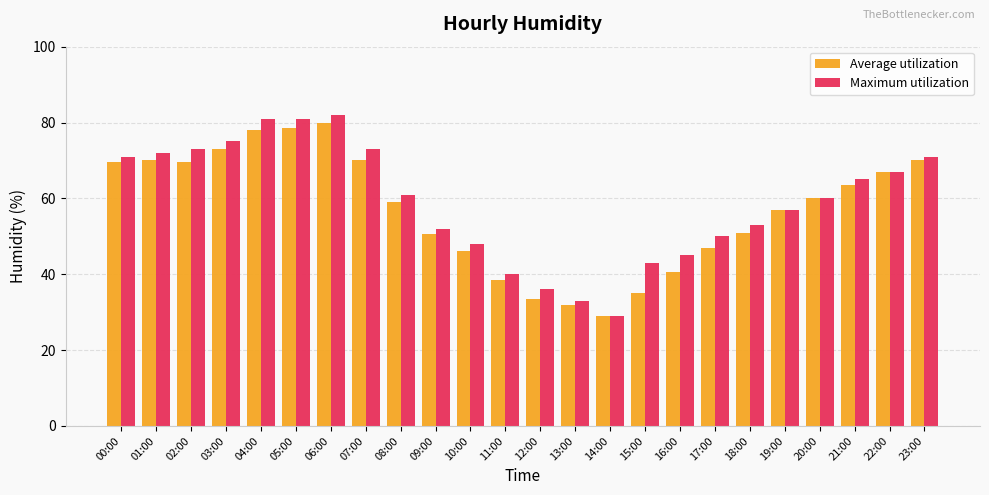

What position from the left is 13:00?

14